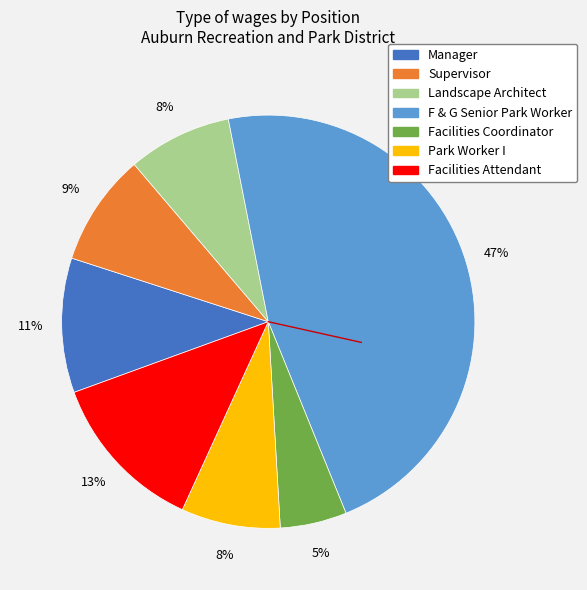

The Park Worker I slice represents 8% of the pie. True or false?

True